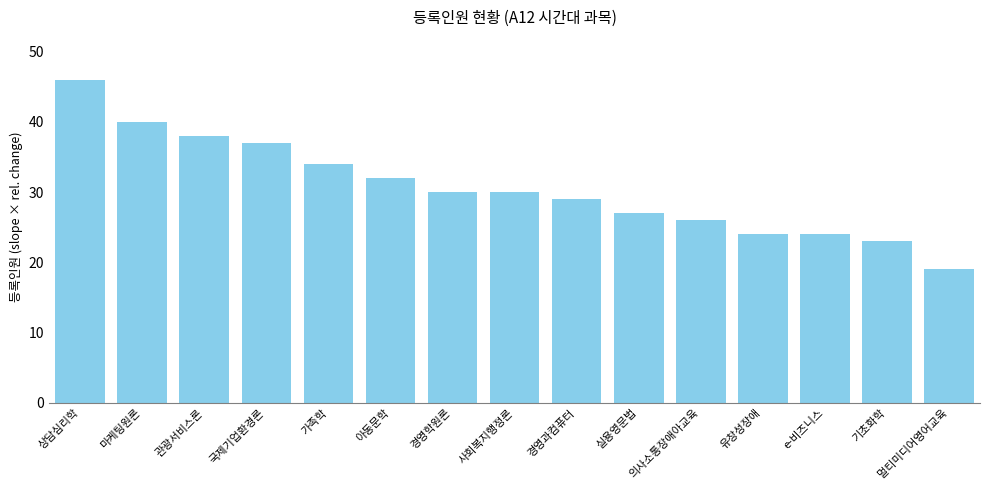

What is the value of the 5th bar from the left?

34